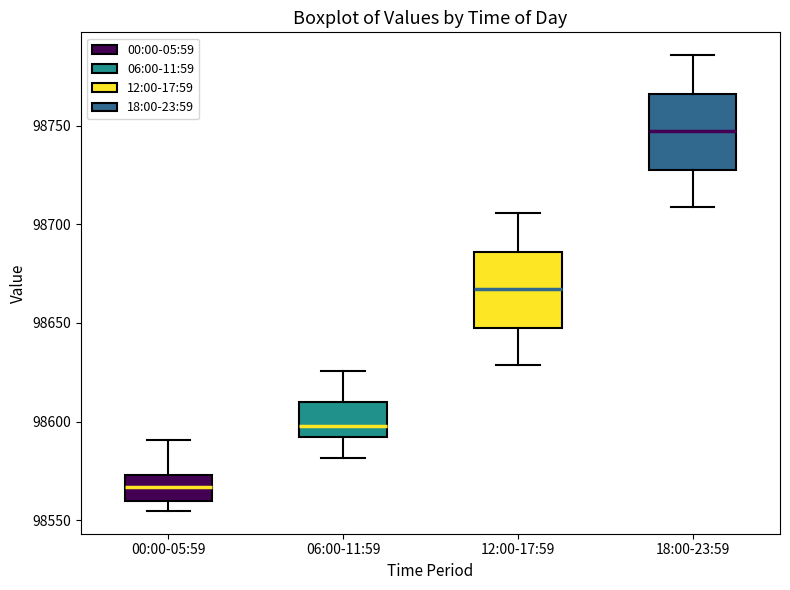

Which box's median line is the lowest?

00:00-05:59